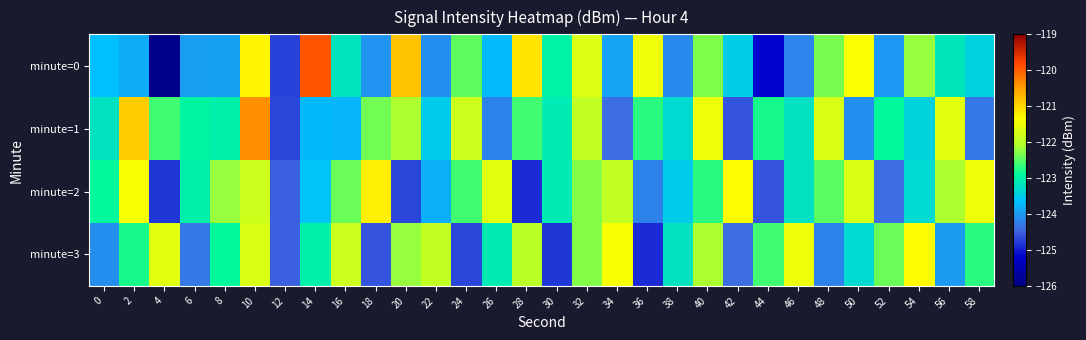

Which label corresponds to the smallest value in the chart?

4